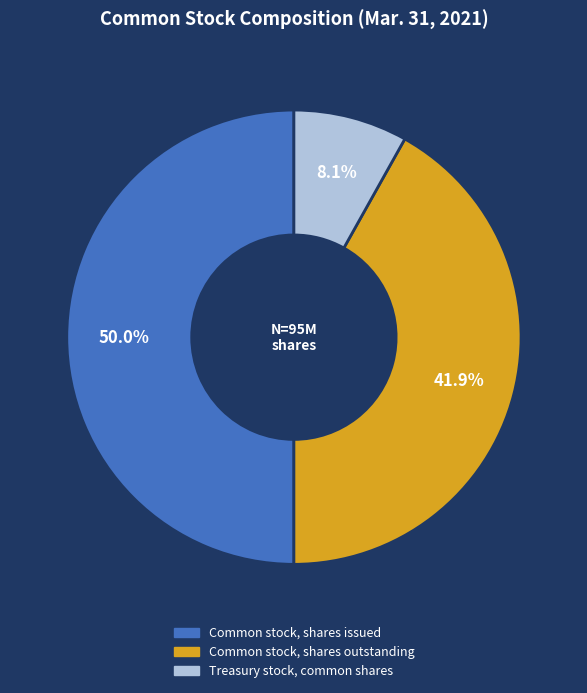

The Common stock, shares outstanding slice represents 55% of the pie. True or false?

False